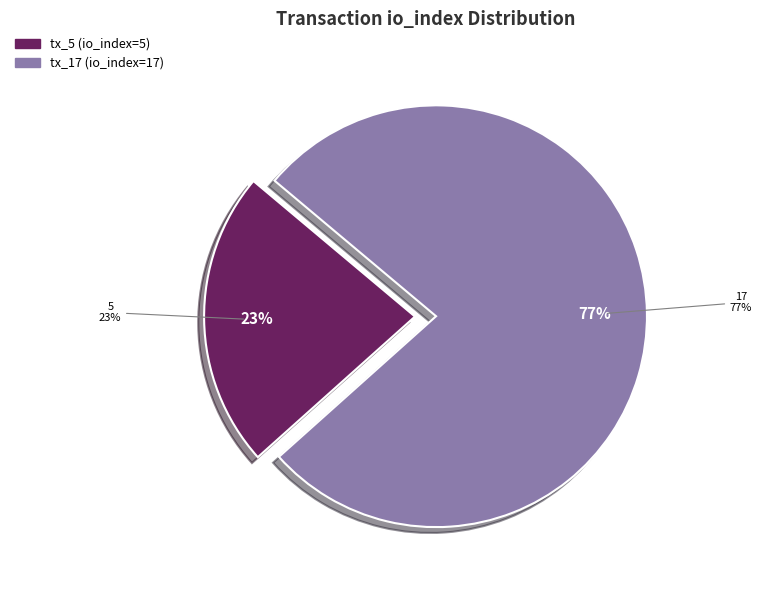

To the nearest percent, what percentage of the pie is tx_17 (io_index=17)?

77%